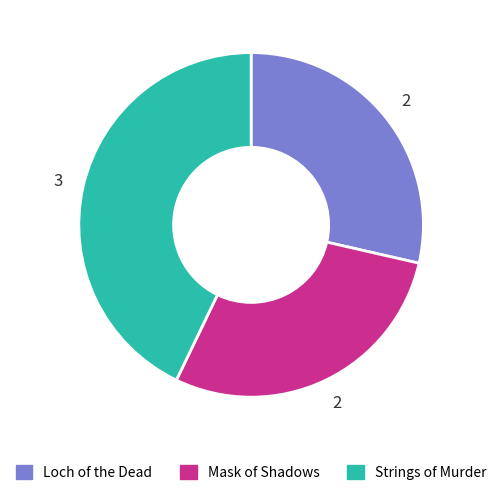

Approximately how many times larger is the value at Loch of the Dead compared to Strings of Murder?

0.7